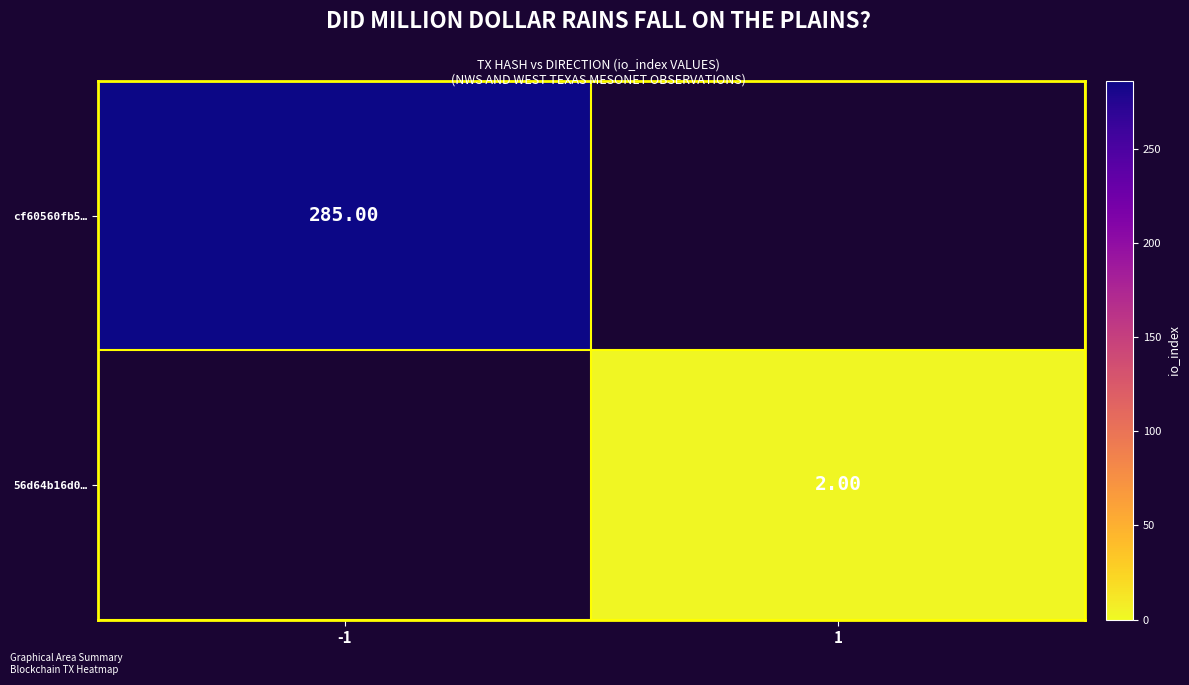

List the labels in order of 56d64b16d0… value, largest first.

1, -1